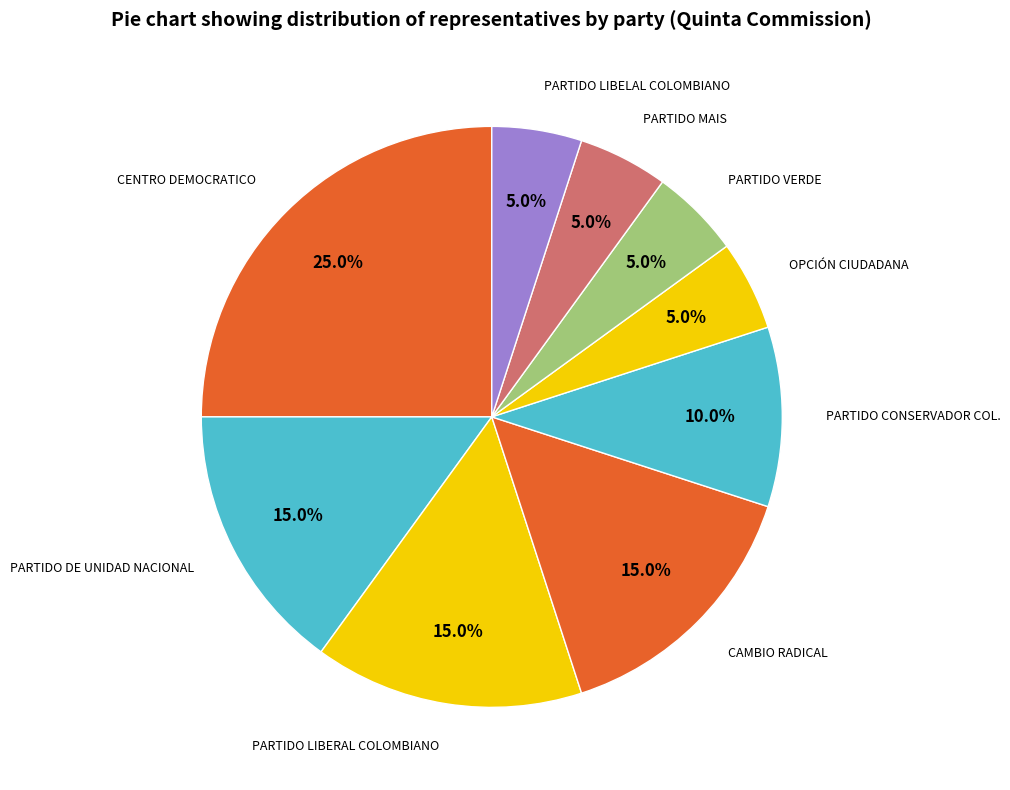

Count the number of slices in the pie.

9